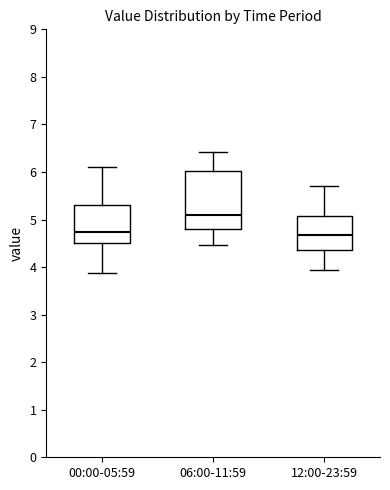

Reading left to right, read every box against the y-axis: the position of its median line, the range the box covers, and the ends of its whiskers. The values are not printed on the chart, so give them approximately, as read against the axis.

00:00-05:59: median 4.7, box 4.5 to 5.3, whiskers 3.9 to 6.1
06:00-11:59: median 5.1, box 4.8 to 6.0, whiskers 4.5 to 6.4
12:00-23:59: median 4.7, box 4.4 to 5.1, whiskers 3.9 to 5.7